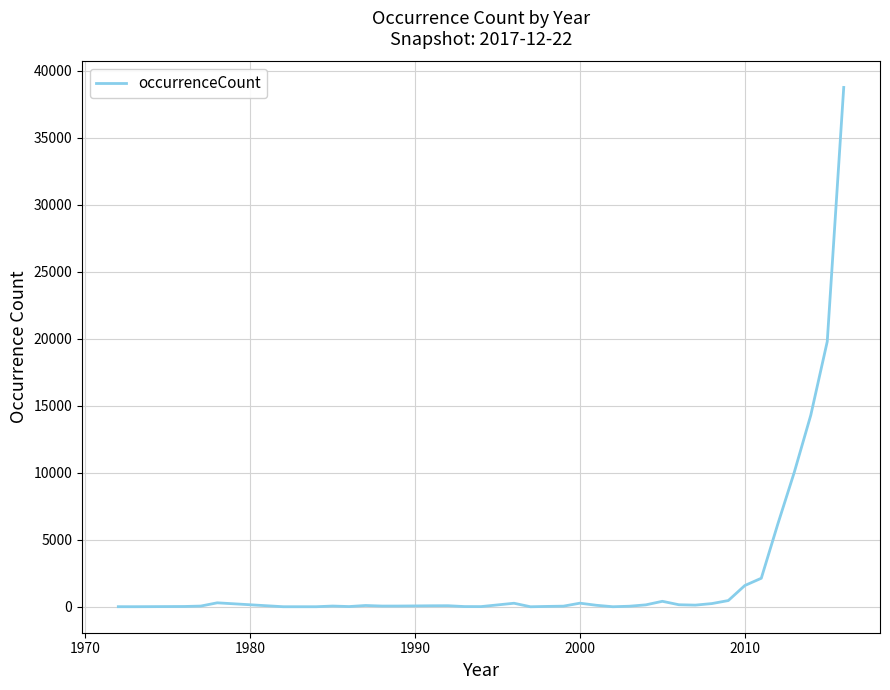

What is the difference between the maximum and minimum values?

38755